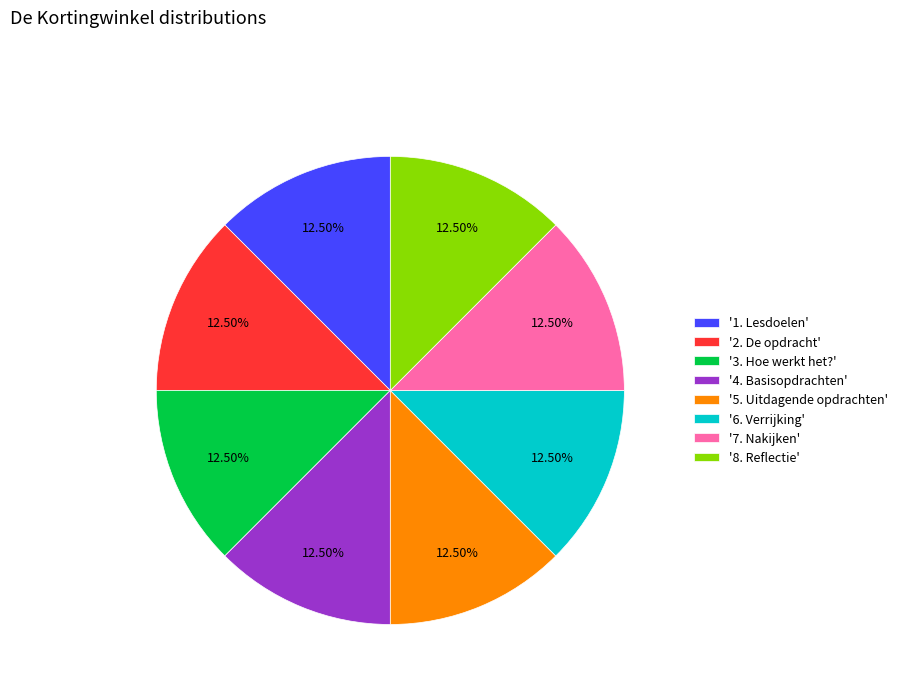

Count the number of slices in the pie.

8